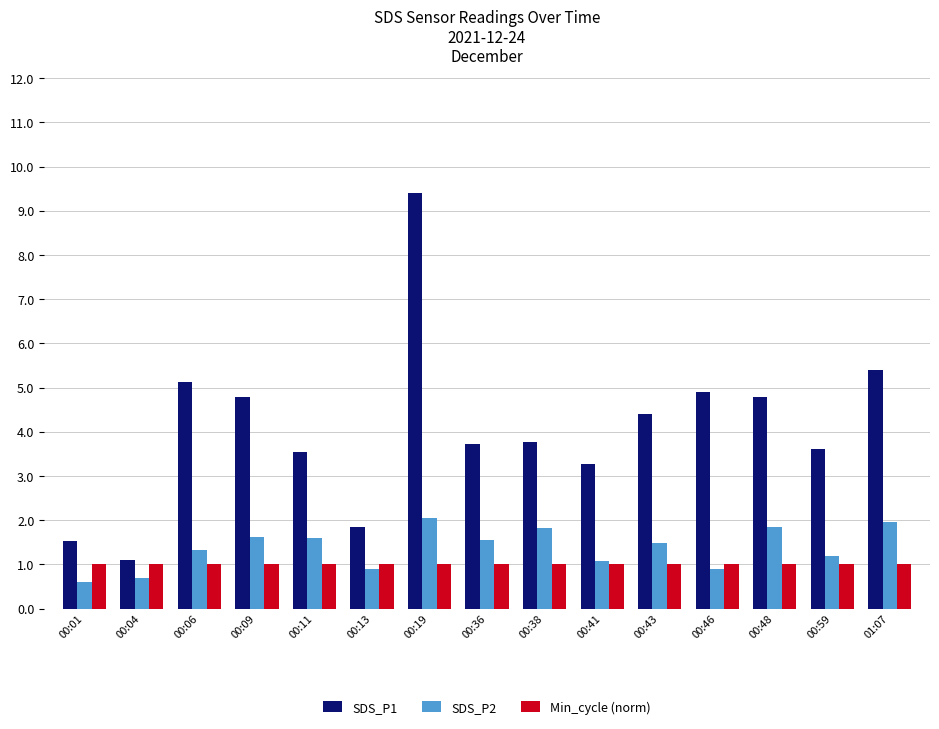

At which label does SDS_P2 reach its peak?

00:19